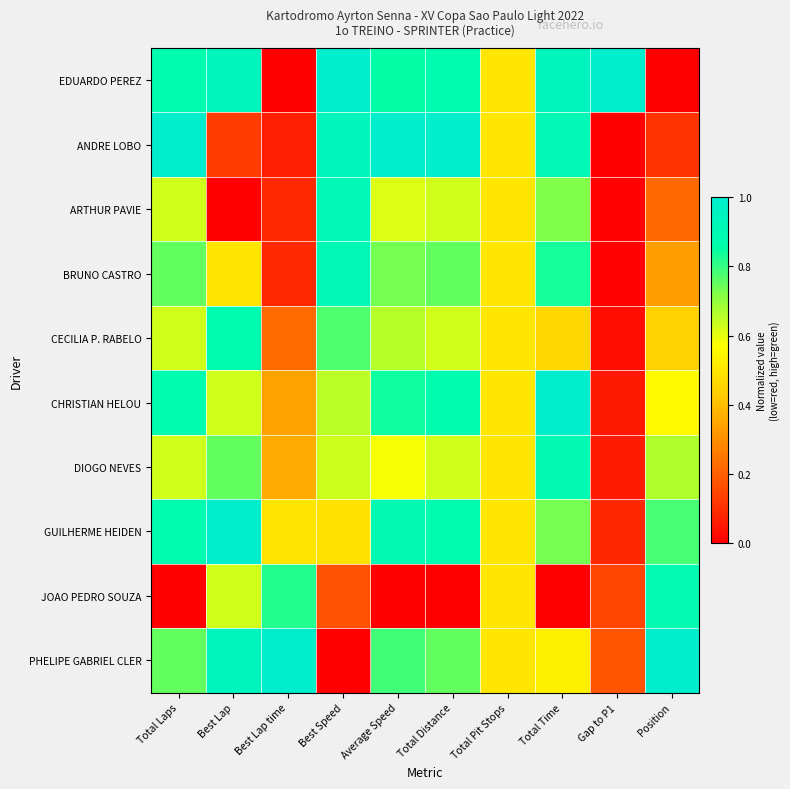

Which series has the widest spread of values?

EDUARDO PEREZ